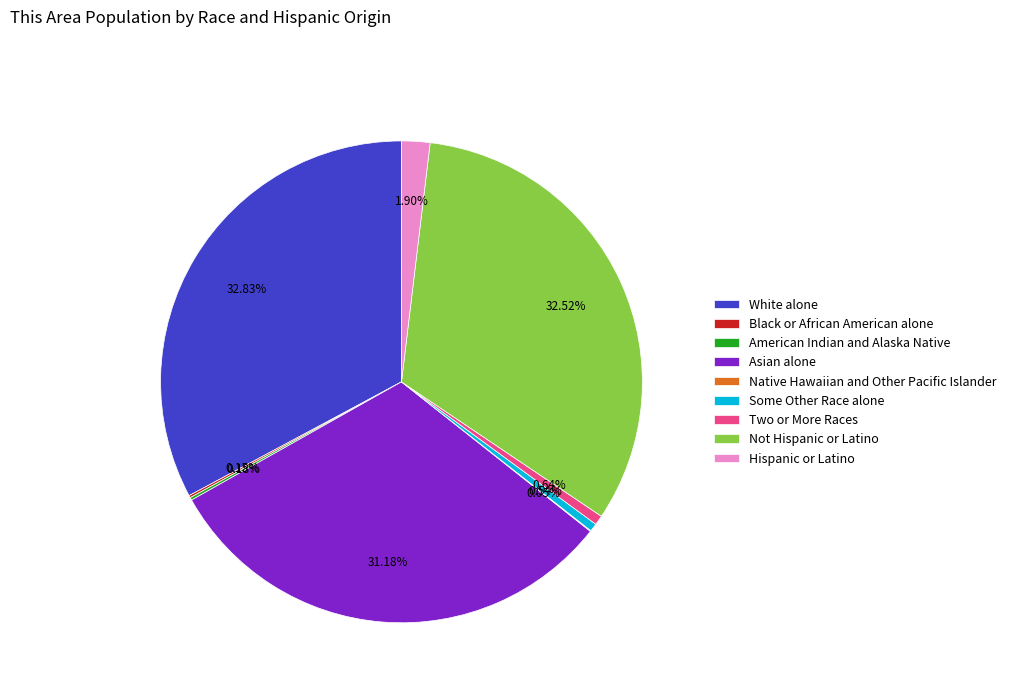

Does any single category account for the majority?

No